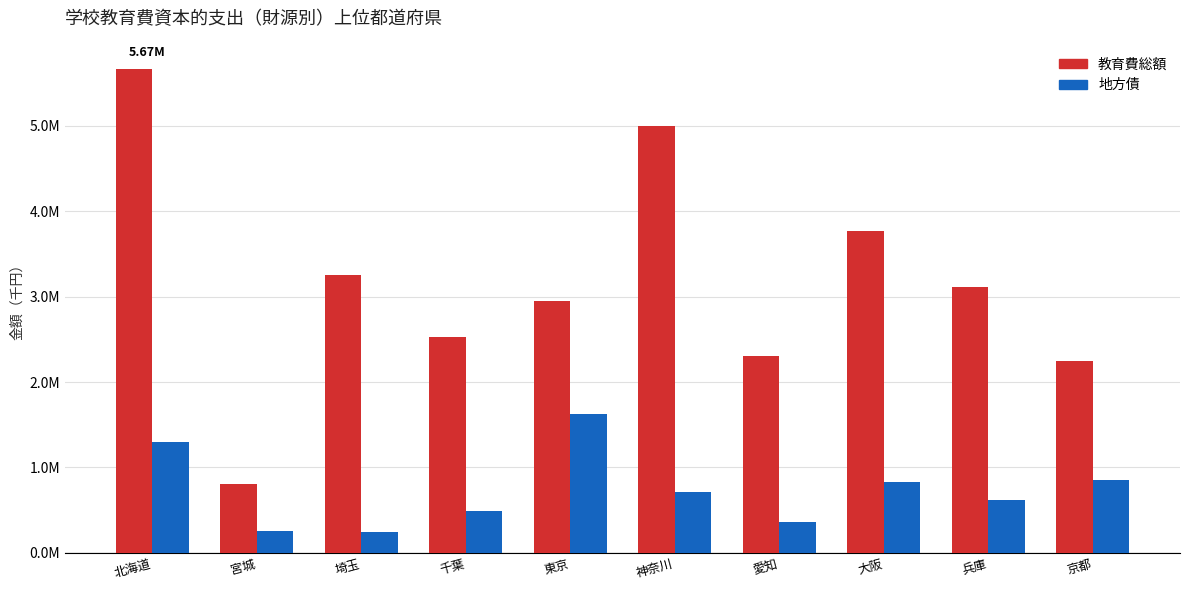

At which category is the sum across all series the highest?

北海道